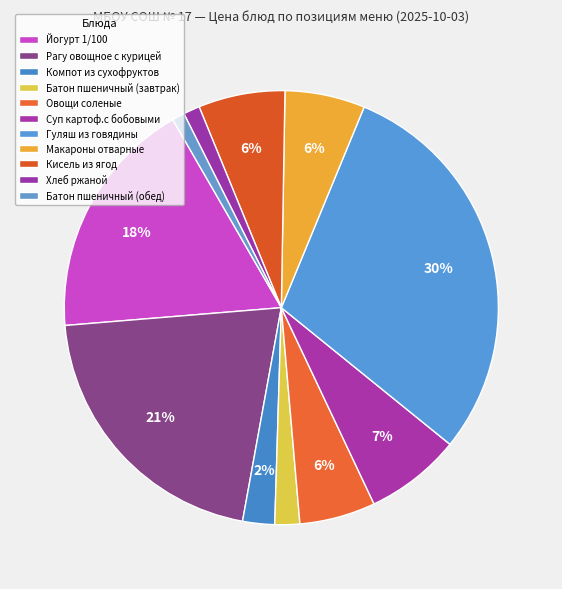

What is the total percentage of Хлеб ржаной and Компот из сухофруктов?

3.6%